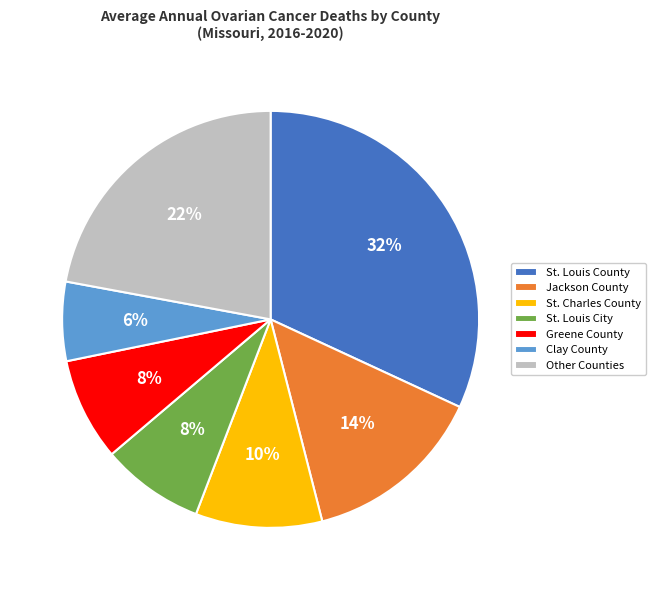

True or false: Clay County accounts for 6% of the total.

True